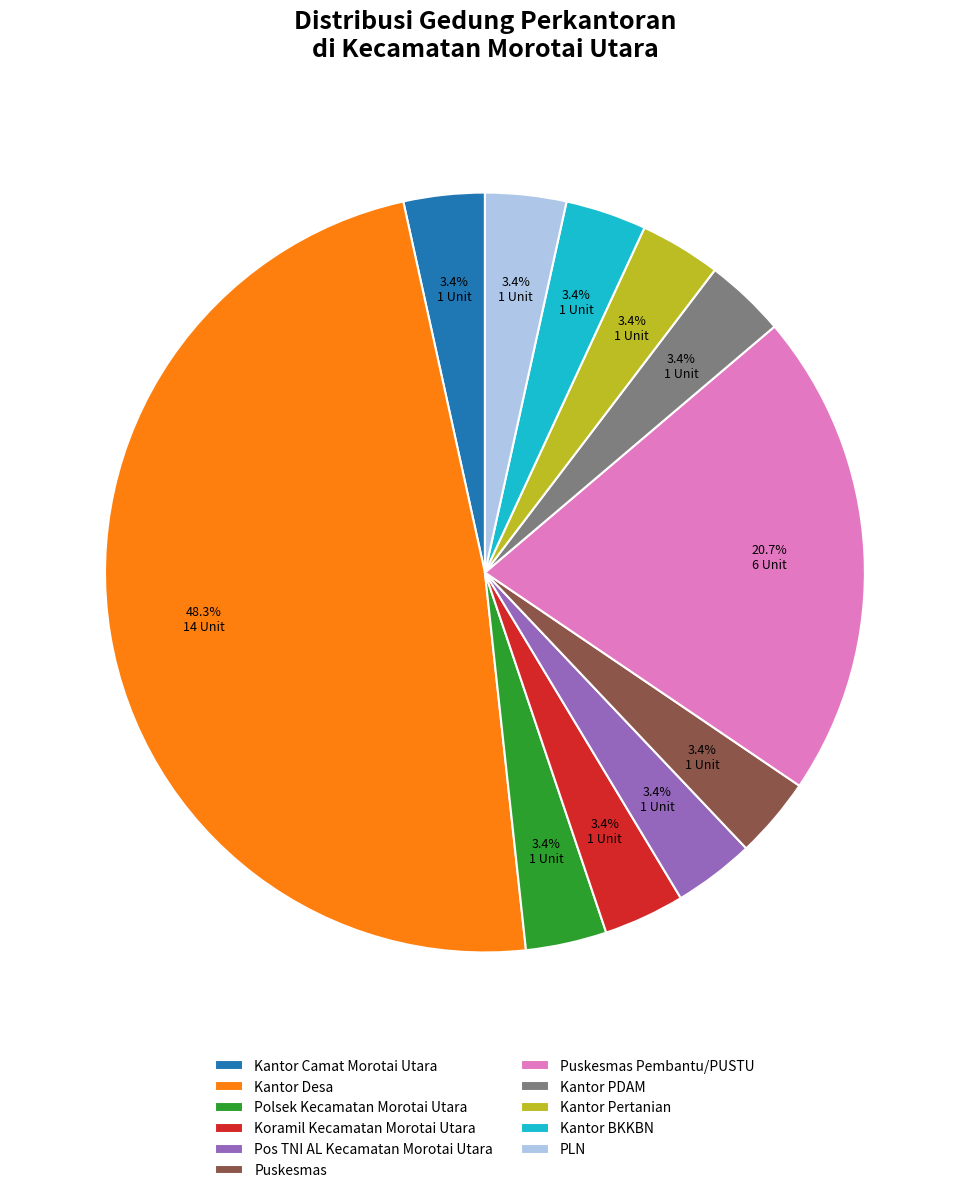

What percentage is the PLN slice, to the nearest percent?

3%